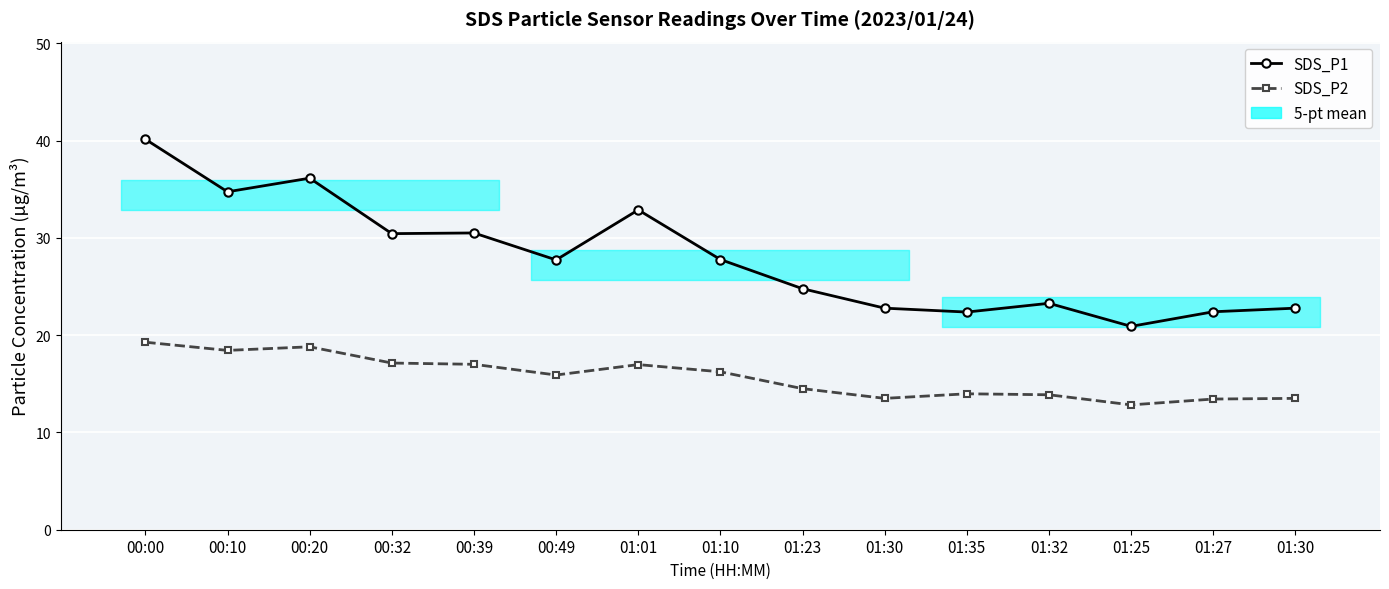

True or false: SDS_P2 and SDS_P1 intersect in this chart.

False